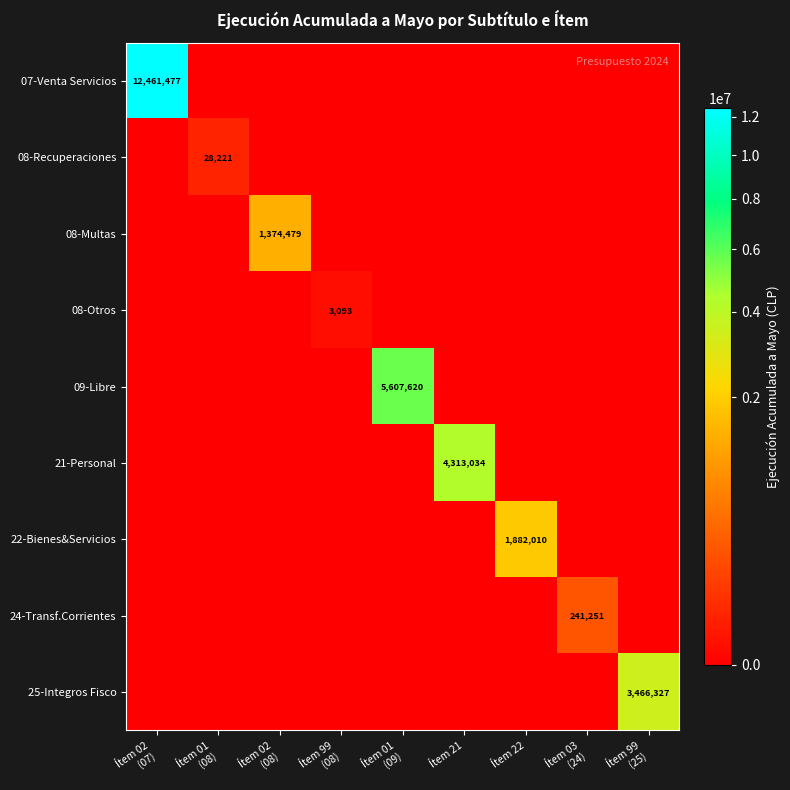

Which series has the widest spread of values?

07-Venta Servicios